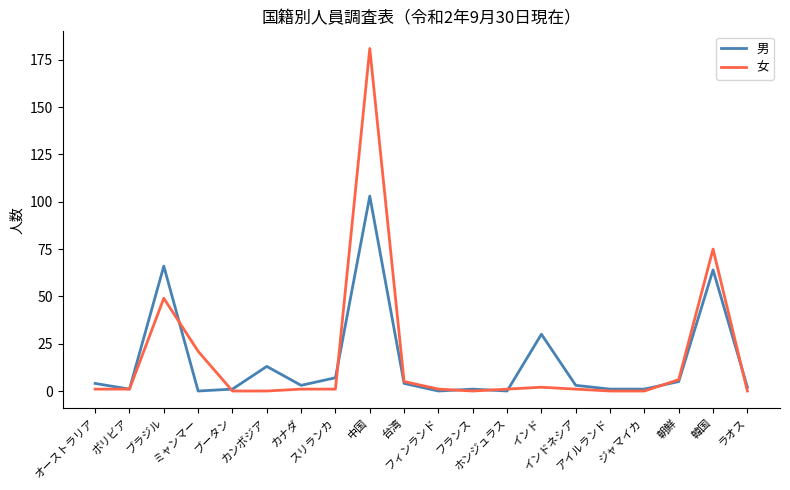

Which series has the largest range (max minus min)?

女